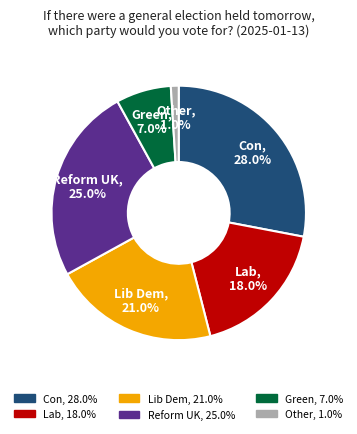

Which has a higher value, Green or Lib Dem?

Lib Dem